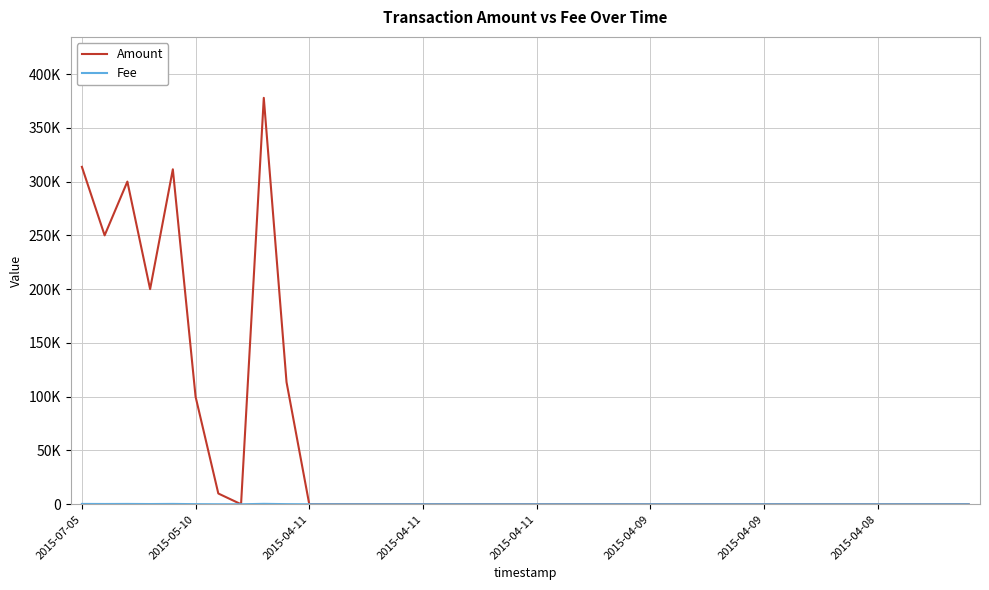

In Amount, how many points are lower than both neighbors (excluding endpoints)?

3